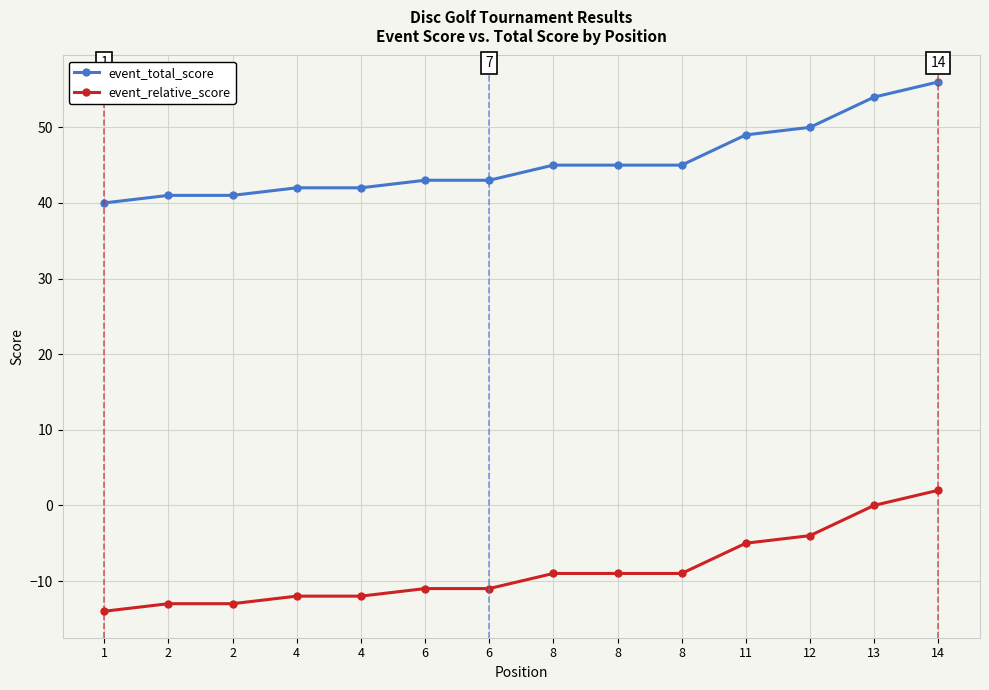

What is the maximum value shown in the chart?

56